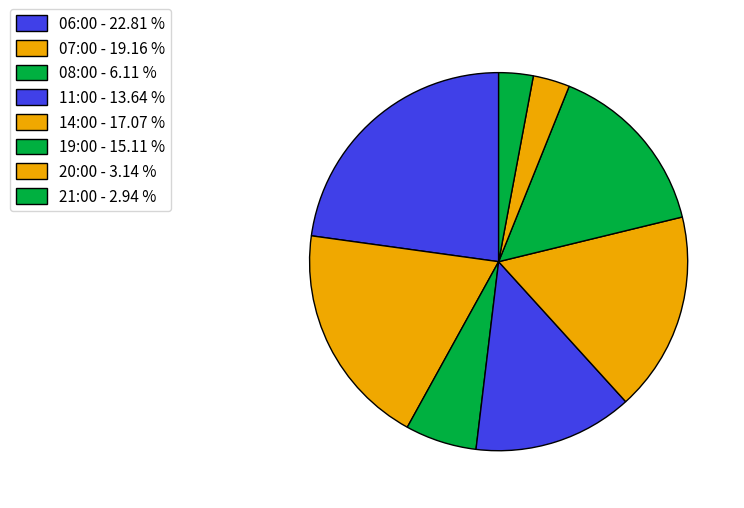

How many slices are in this pie chart?

8